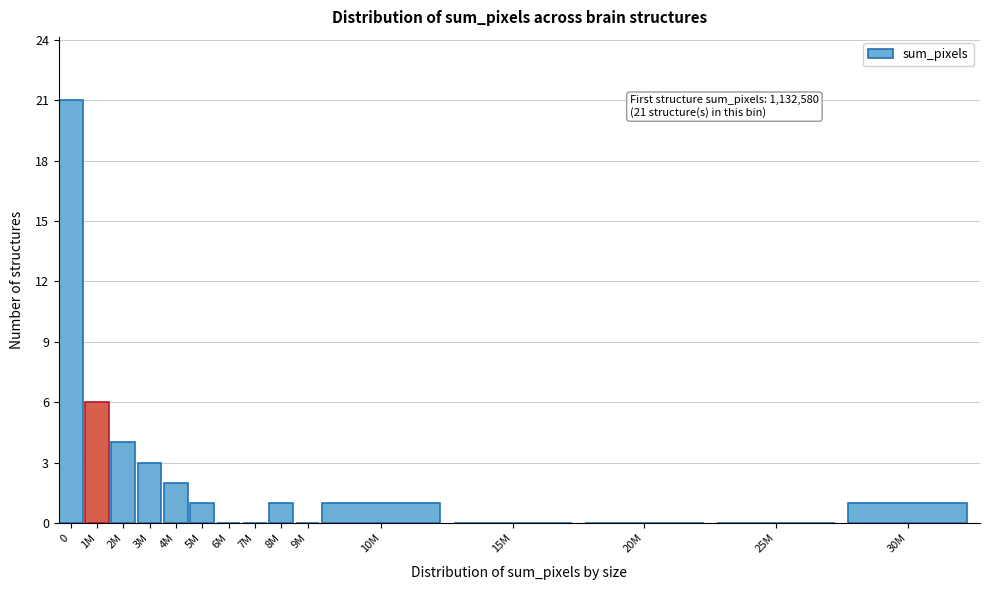

Reading left to right, extract all data points from this chart.

0=21	1M=6	2M=4	3M=3	4M=2	5M=1	6M=0	7M=0	8M=1	9M=0	10M=1	15M=0	20M=0	25M=0	30M=1